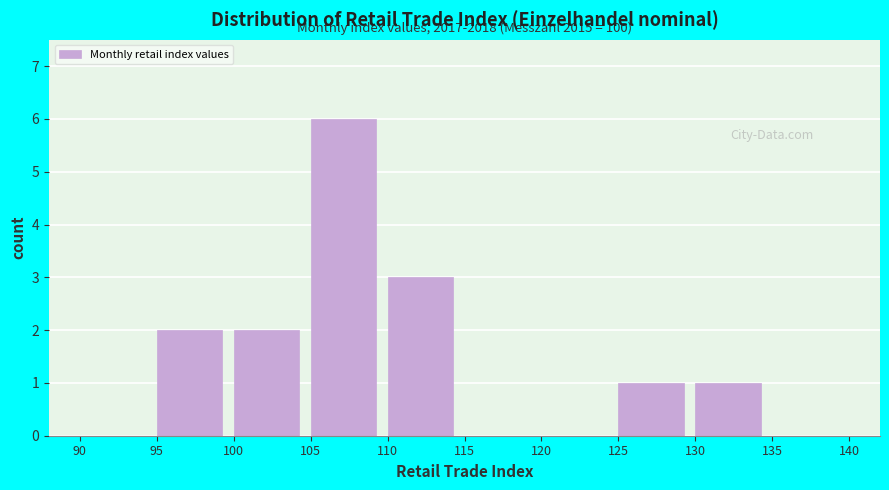

Which range on the x-axis has the tallest bar?

105 to 110